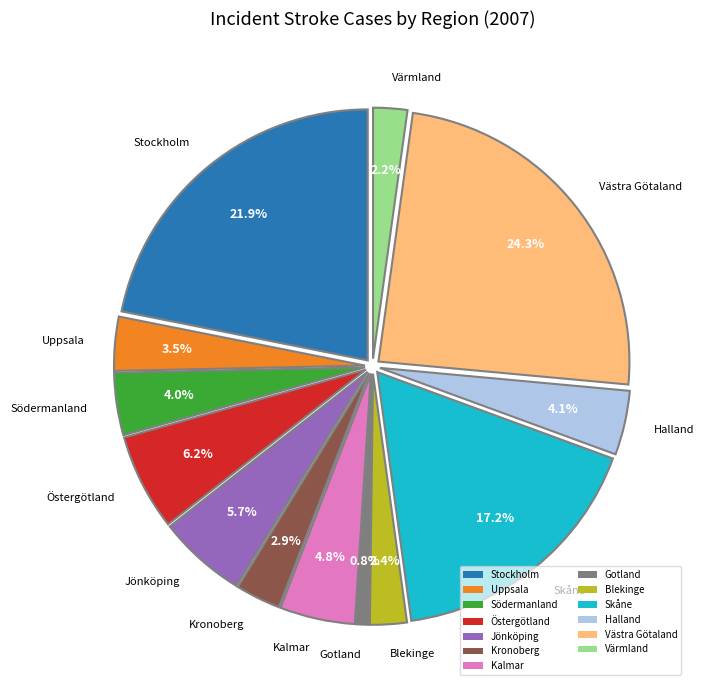

Is the sum of Västra Götaland and Södermanland greater than half?

No